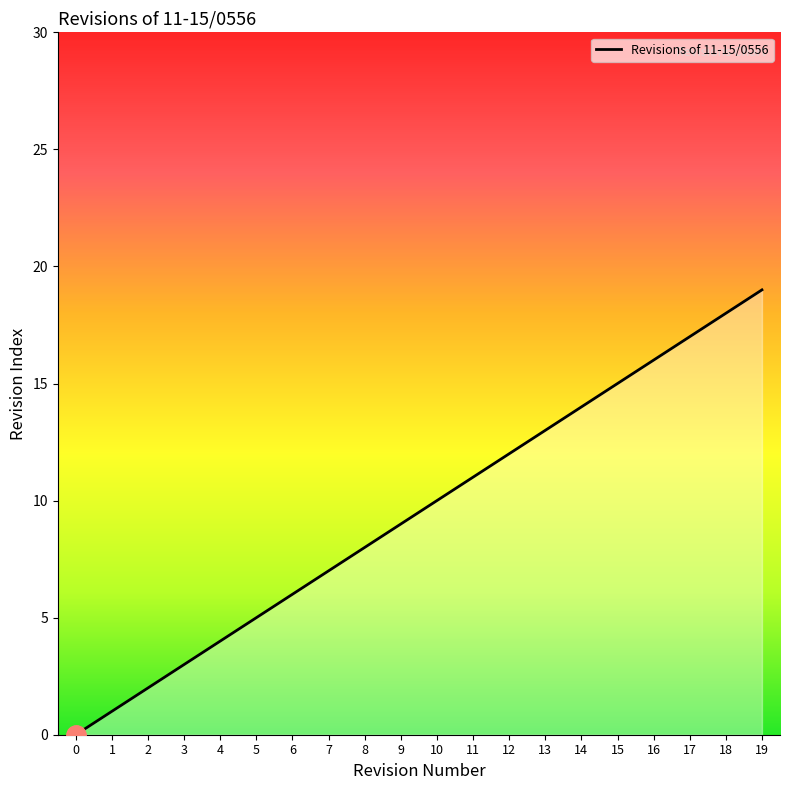

Reading left to right, extract all data points from this chart.

0=0	1=1	2=2	3=3	4=4	5=5	6=6	7=7	8=8	9=9	10=10	11=11	12=12	13=13	14=14	15=15	16=16	17=17	18=18	19=19